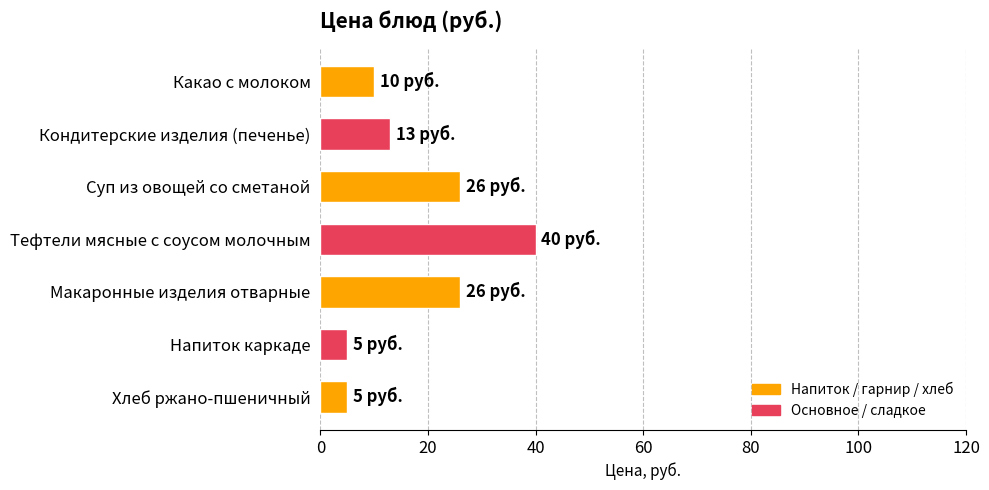

True or false: the data shows 18 at Суп из овощей со сметаной.

False